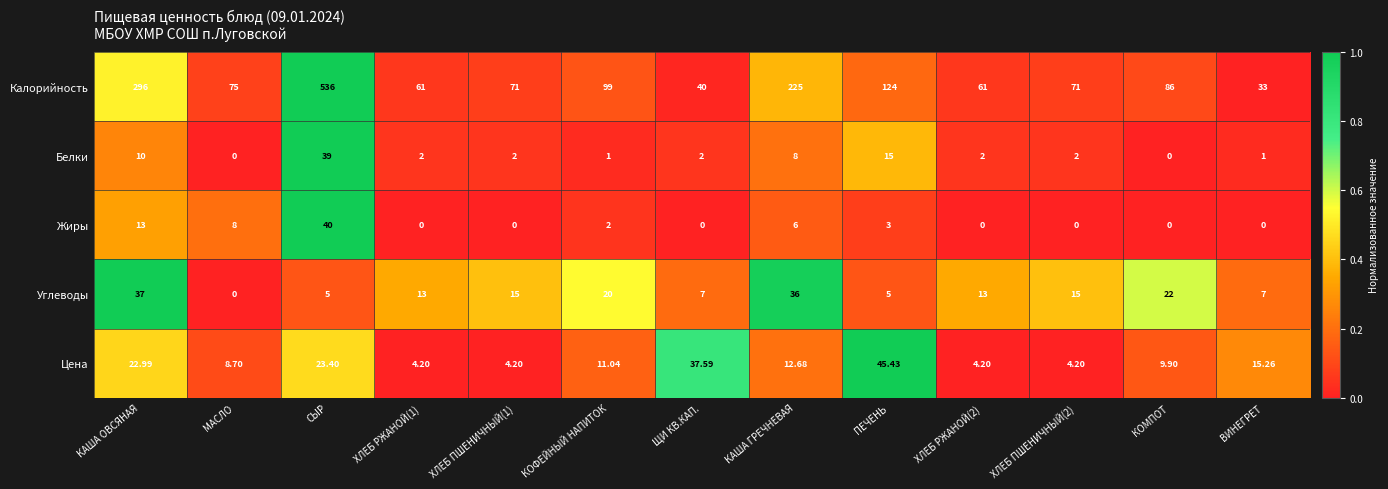

Which series has the largest total across all categories?

Калорийность